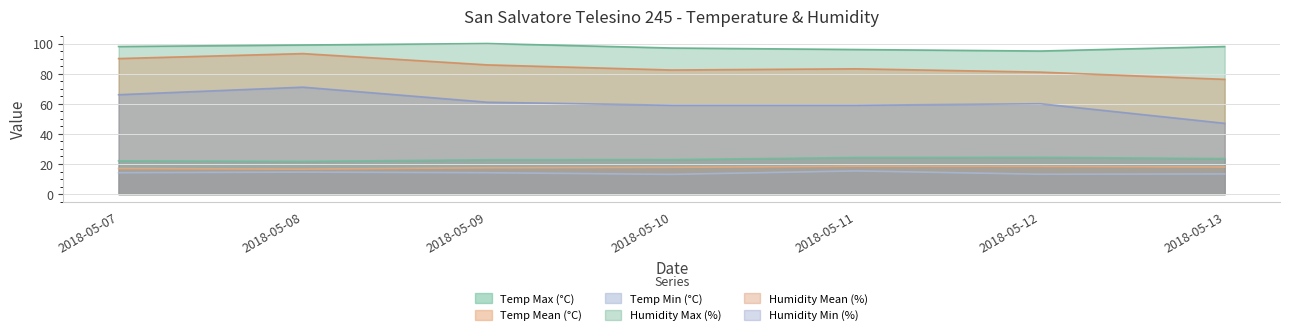

Which category has the lowest value in the Temp Mean (°C) series?

2018-05-08